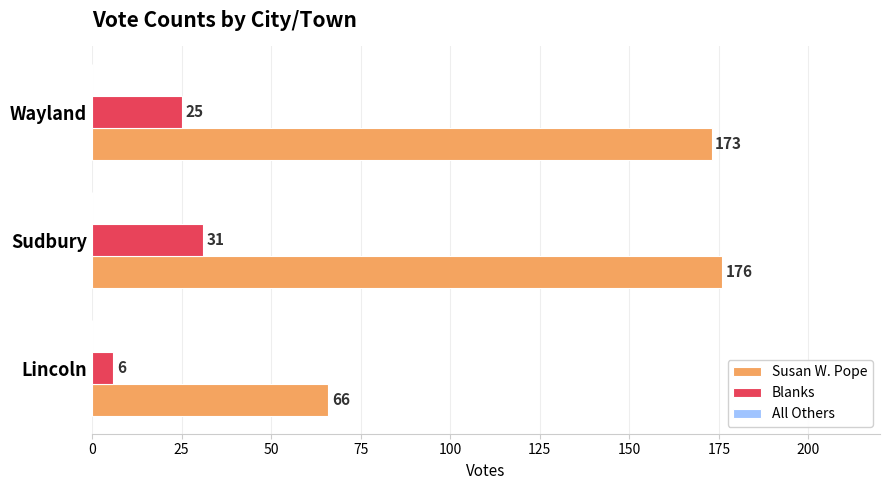

What is the difference between the highest and lowest values at Wayland?

148